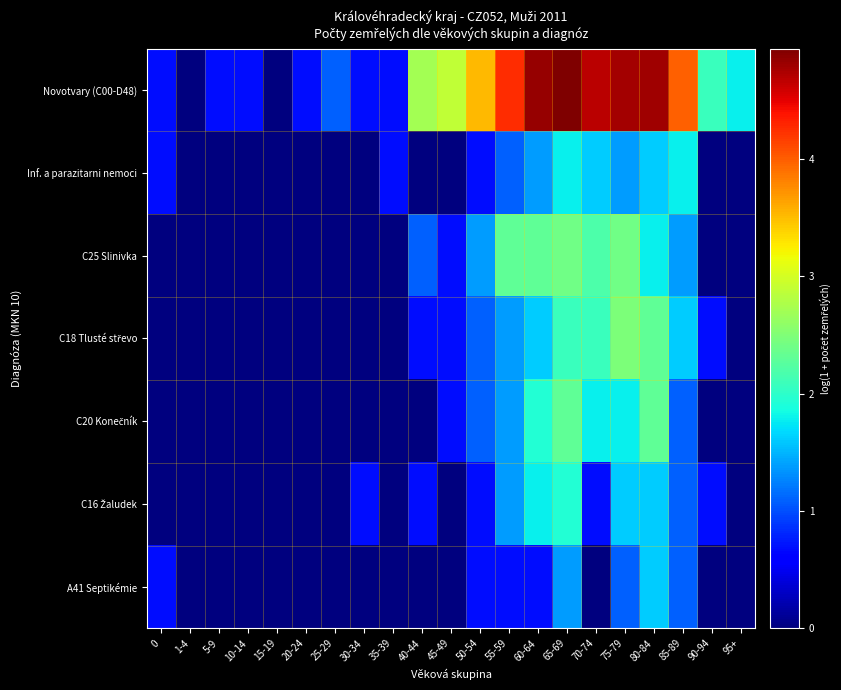

At how many categories does at least one series exceed 4?

6